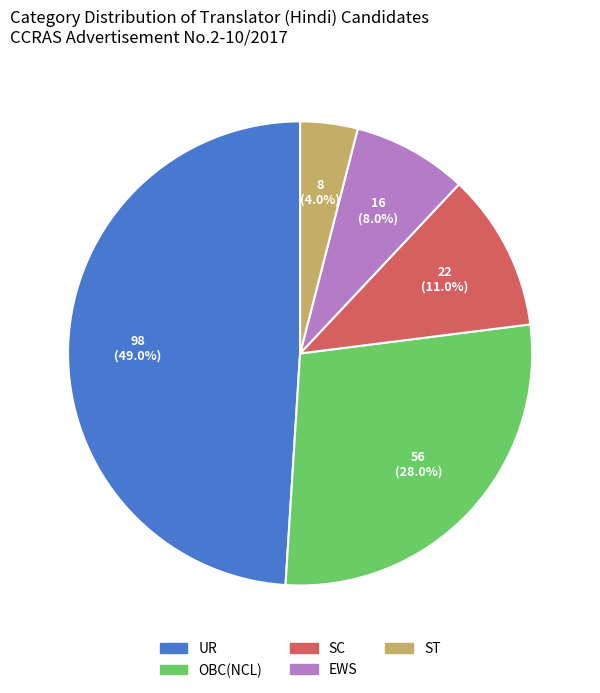

What is the ratio of the value at ST to the value at EWS?

0.5